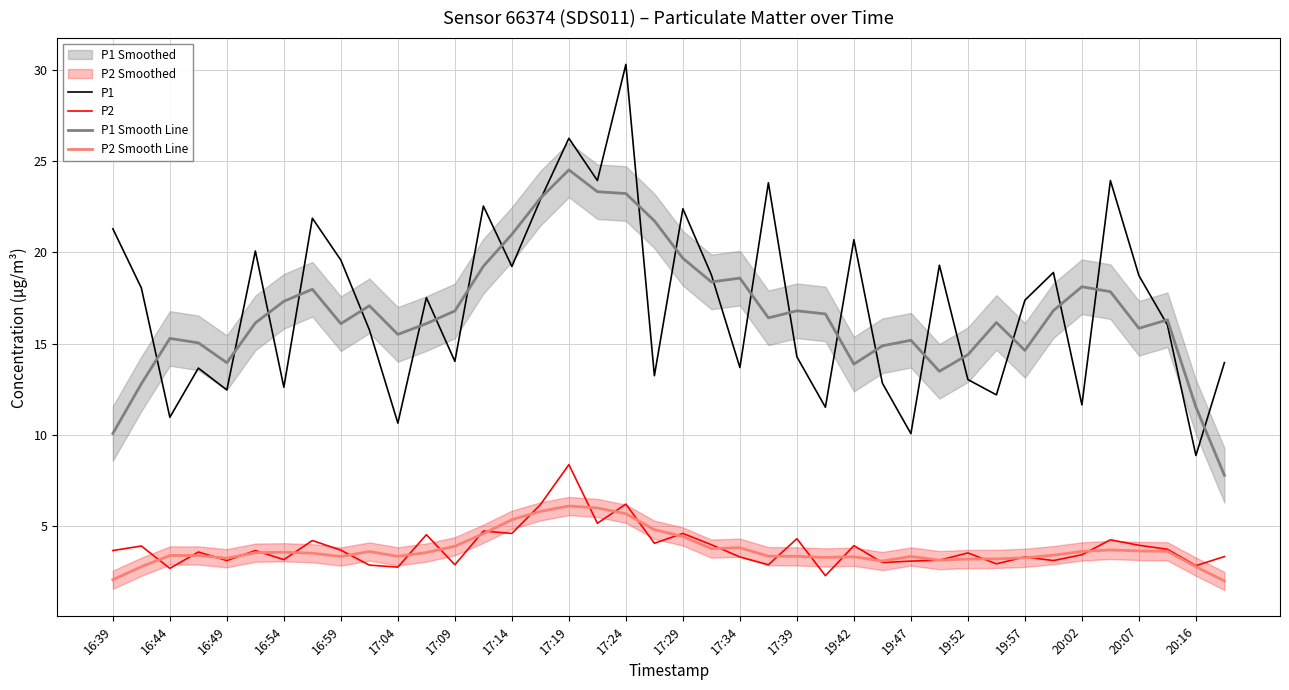

The P1 series shows 21.7 at 17:39. True or false?

False